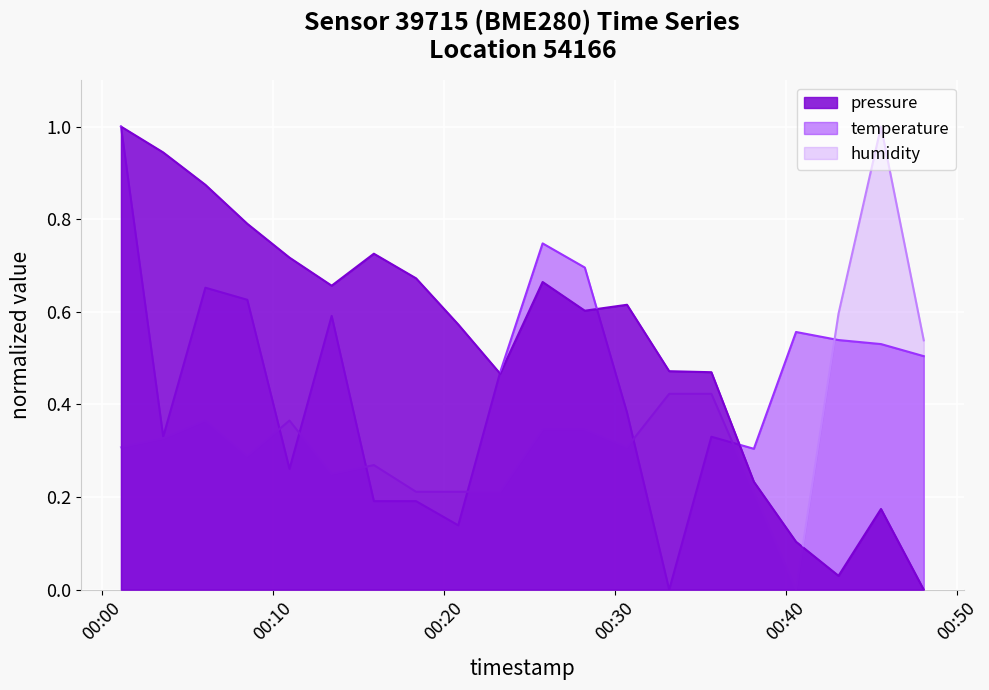

Which has a higher value, 2023-04-19T00:15:55 or 2023-04-19T00:18:23?

2023-04-19T00:15:55